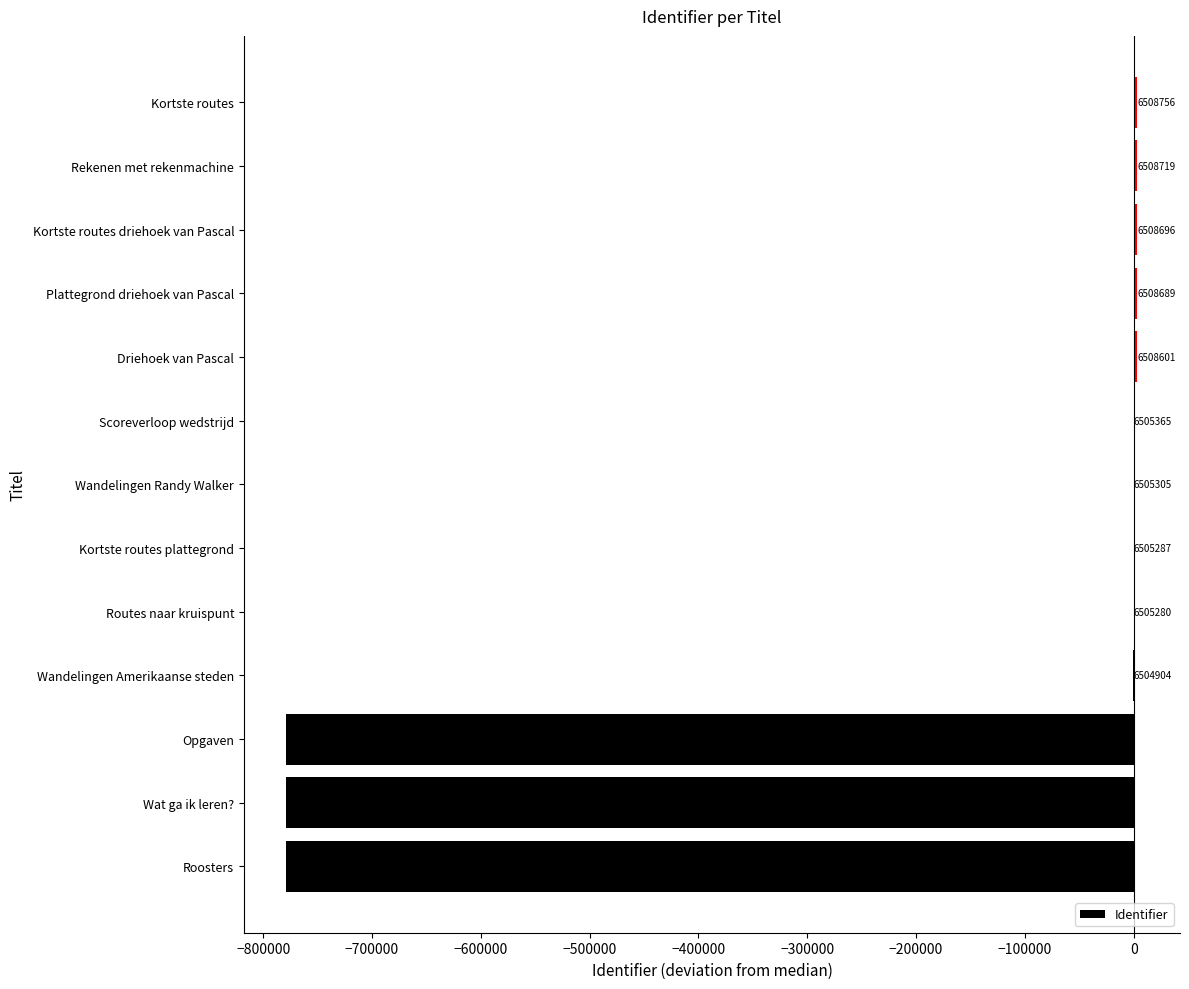

How many bars are there in total?

13